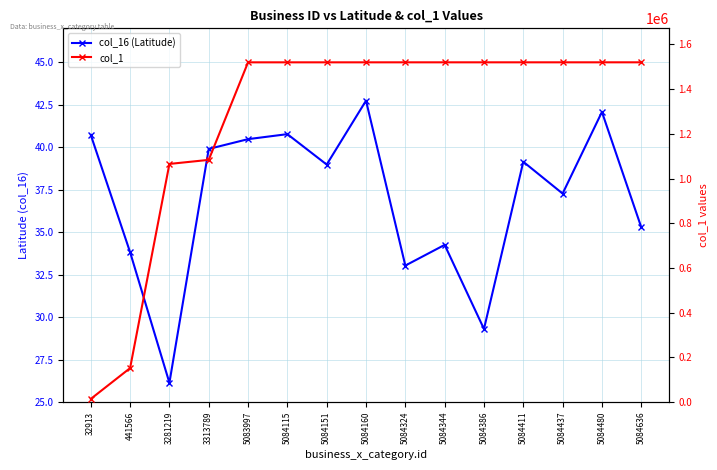

What value does the col_16 (Latitude) series have at 441566?

33.8